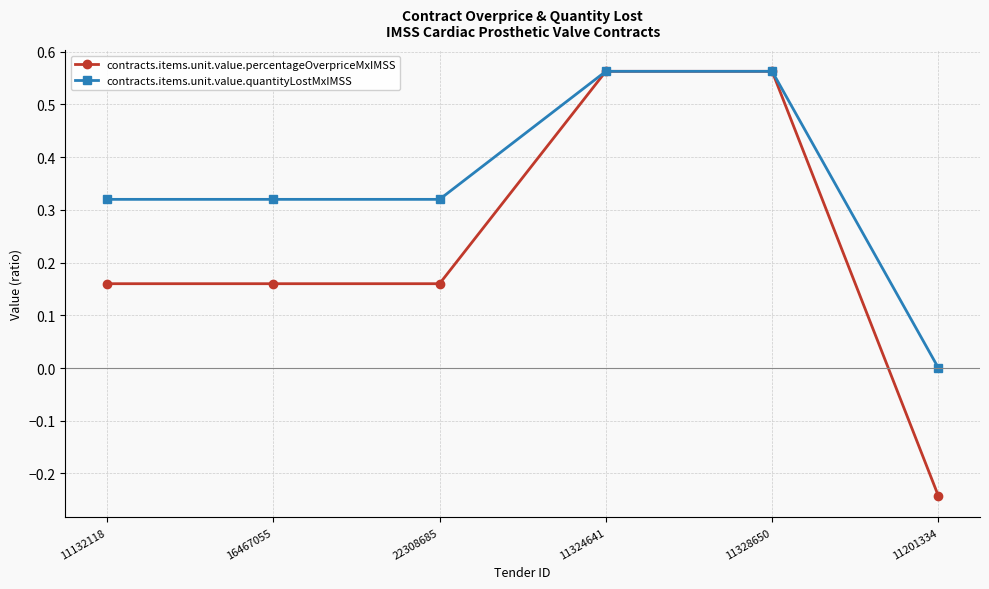

True or false: contracts.items.unit.value.quantityLostMxIMSS has more than 2 points higher than both neighbors.

False